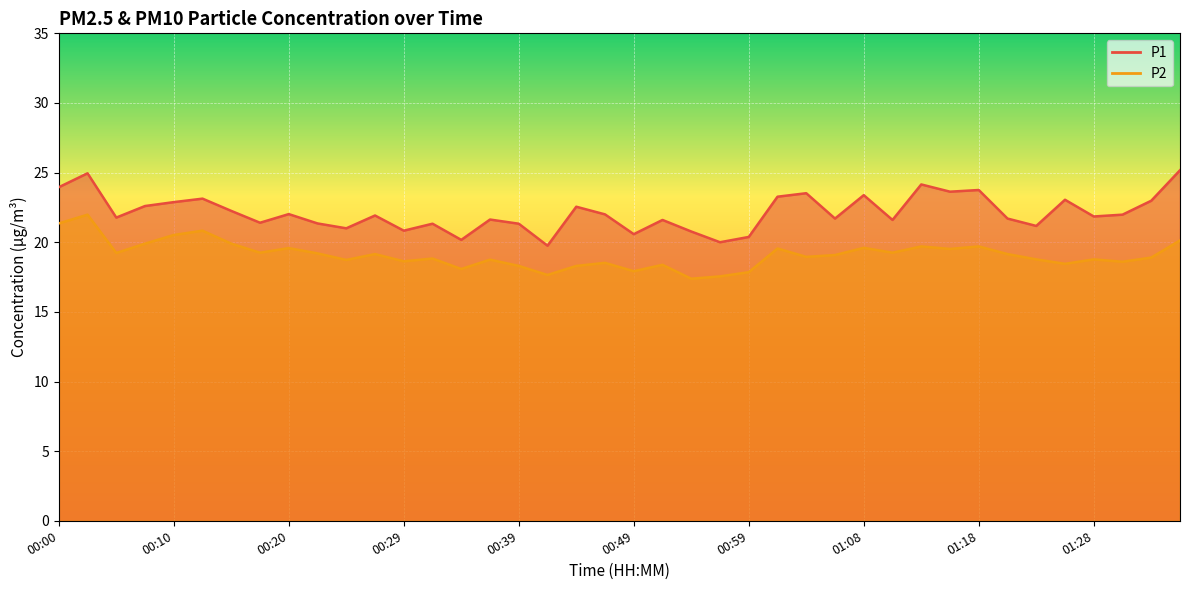

Which series changed the most between 00:10 and 00:25?

P1